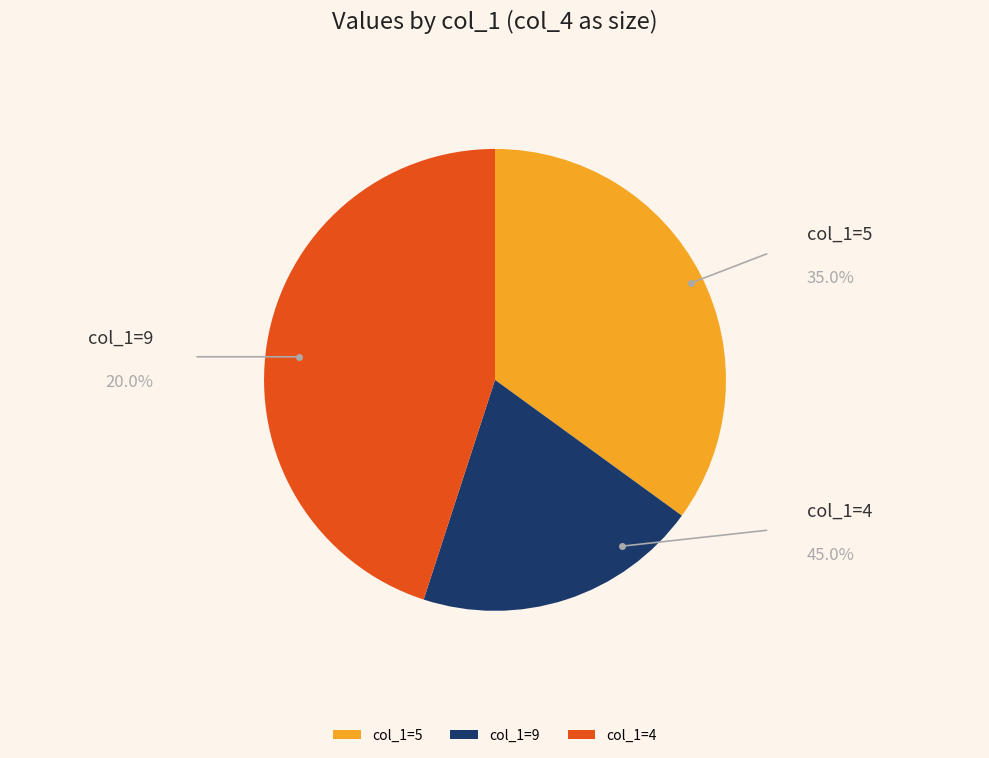

Is there any slice that represents more than half of the pie?

No